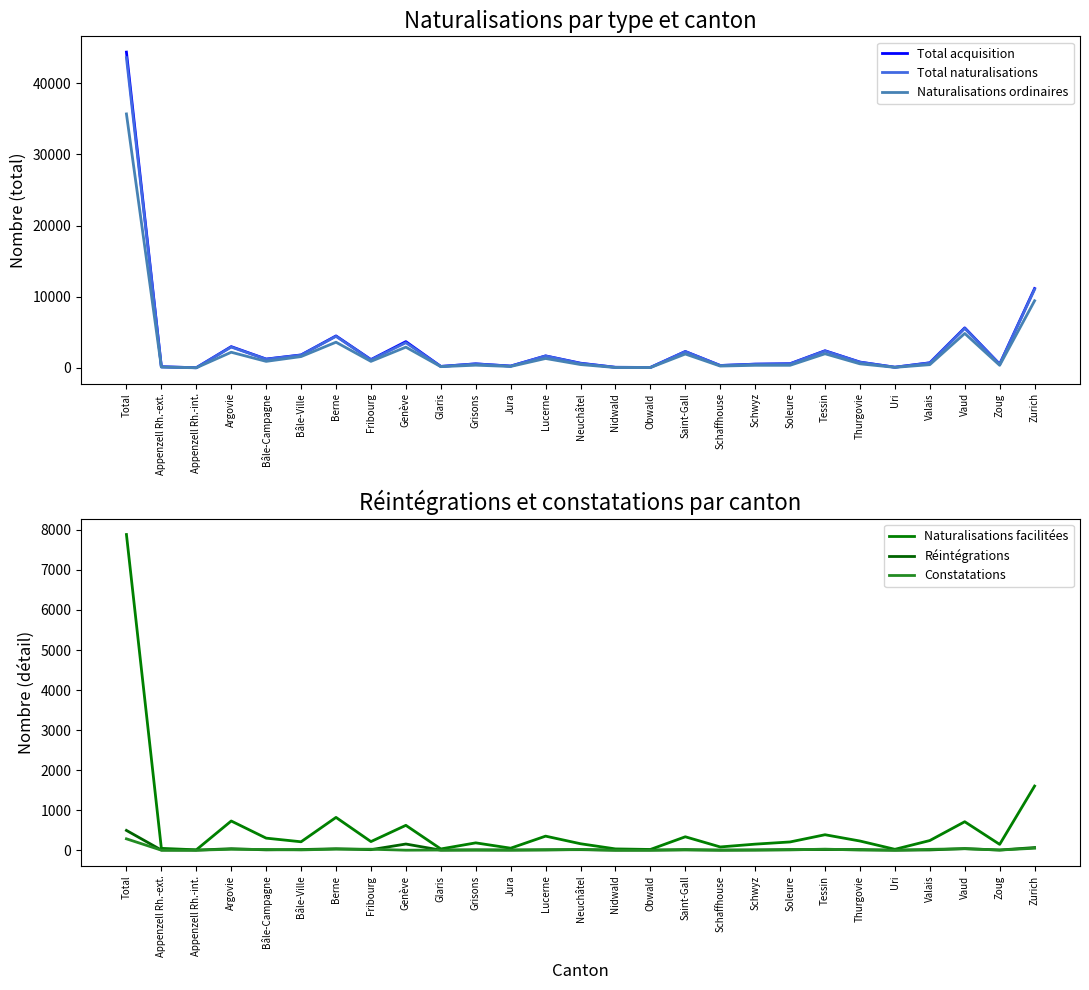

What is the sum of the Naturalisations facilitées values at Nidwald and Soleure?

238